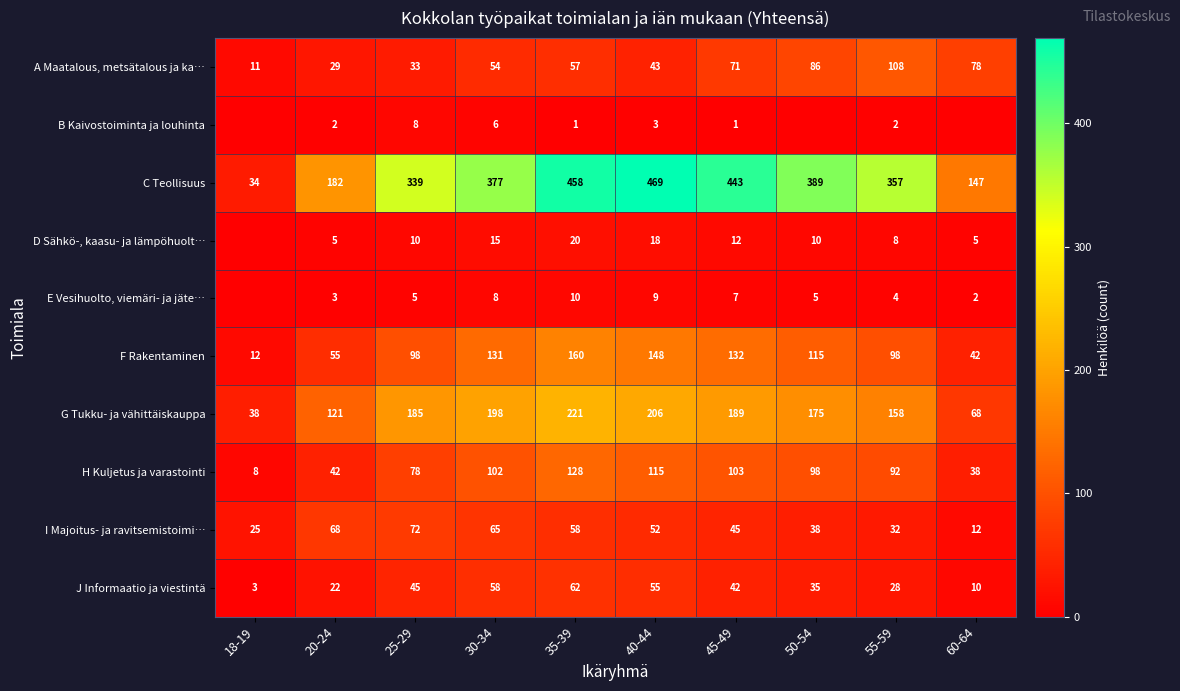

Rank the series at 40-44 from highest to lowest value.

C Teollisuus, G Tukku- ja vähittäiskauppa, F Rakentaminen, H Kuljetus ja varastointi, J Informaatio ja viestintä, I Majoitus- ja ravitsemistoimi…, A Maatalous, metsätalous ja ka…, D Sähkö-, kaasu- ja lämpöhuolt…, E Vesihuolto, viemäri- ja jäte…, B Kaivostoiminta ja louhinta